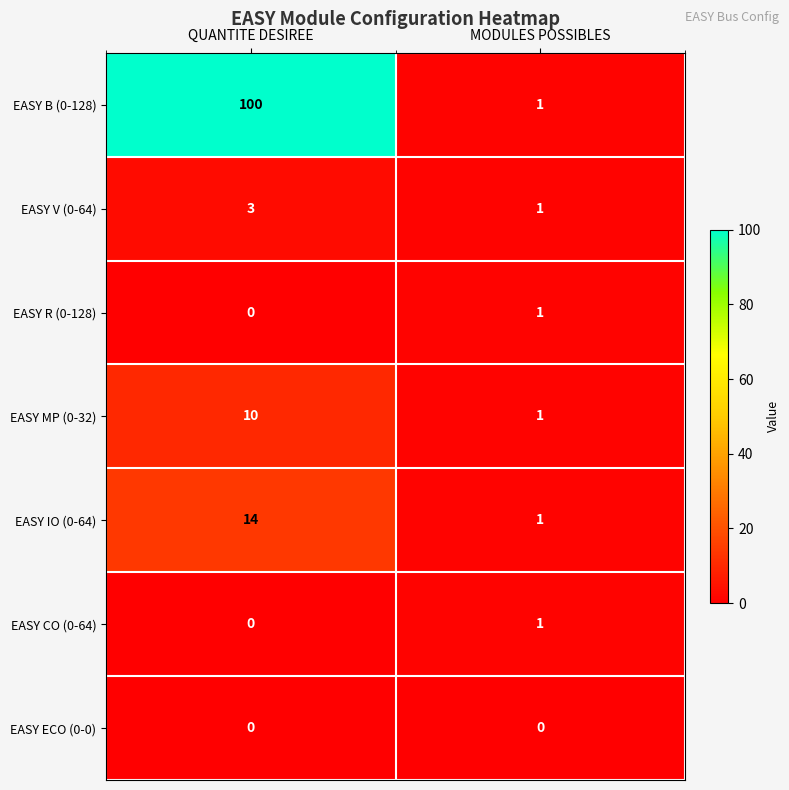

What is the sum of the EASY V (0-64) values at QUANTITE DESIREE and MODULES POSSIBLES?

4